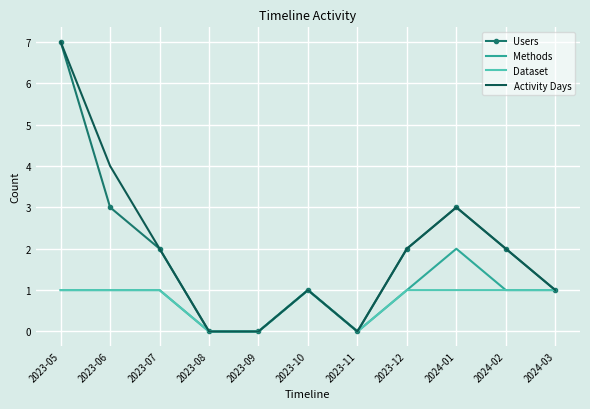

Reading left to right, transcribe all the data shown in this chart.

Users: 2023-05=7	2023-06=3	2023-07=2	2023-08=0	2023-09=0	2023-10=1	2023-11=0	2023-12=2	2024-01=3	2024-02=2	2024-03=1
Methods: 2023-05=1	2023-06=1	2023-07=1	2023-08=0	2023-09=0	2023-10=1	2023-11=0	2023-12=1	2024-01=2	2024-02=1	2024-03=1
Dataset: 2023-05=1	2023-06=1	2023-07=1	2023-08=0	2023-09=0	2023-10=1	2023-11=0	2023-12=1	2024-01=1	2024-02=1	2024-03=1
Activity Days: 2023-05=7	2023-06=4	2023-07=2	2023-08=0	2023-09=0	2023-10=1	2023-11=0	2023-12=2	2024-01=3	2024-02=2	2024-03=1